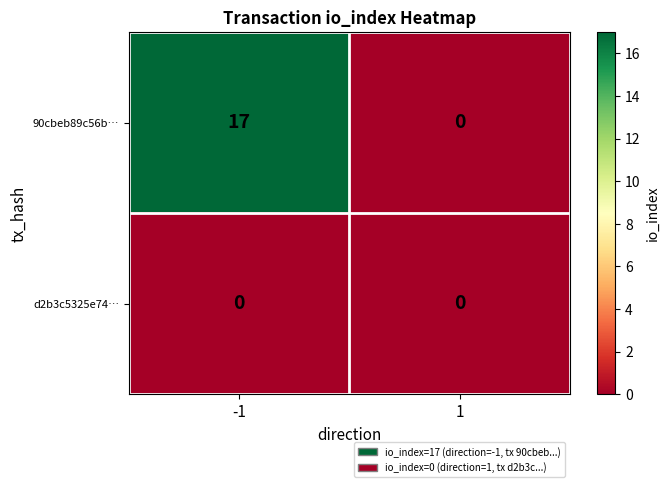

At -1, list the series in order from largest to smallest.

90cbeb89c56b…, d2b3c5325e74…